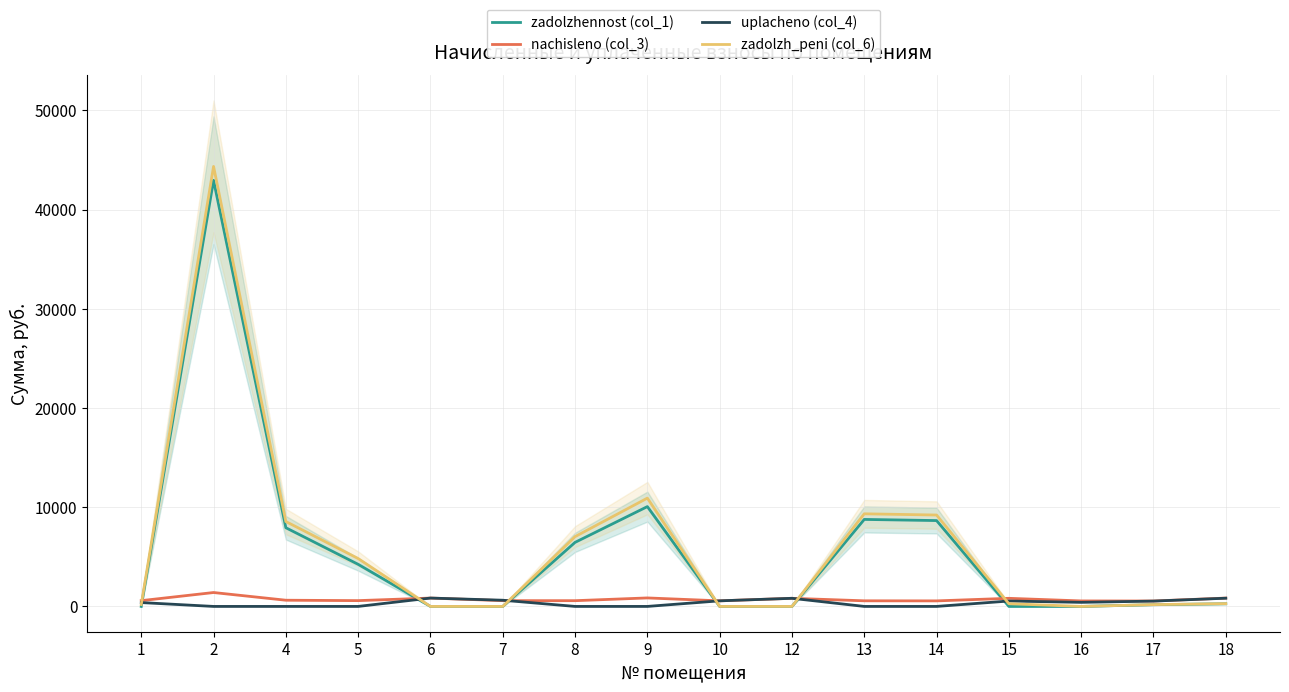

Reading left to right, what are all the values shown in this chart?

zadolzhennost (col_1): 1=0.0	2=42948.1	4=7930.9	5=4242.0	6=0.0	7=0.0	8=6455.3	9=10060.2	10=0.0	12=0.0	13=8768.6	14=8653.2	15=0.0	16=0.0	17=173.5	18=267.6
nachisleno (col_3): 1=582.2	2=1400.6	4=625.0	5=584.0	6=842.6	7=582.2	8=578.5	9=855.6	10=563.6	12=818.4	13=565.4	14=558.0	15=816.5	16=554.3	17=545.0	18=840.7
uplacheno (col_4): 1=388.1	2=0.0	4=0.0	5=0.0	6=842.6	7=625.0	8=0.0	9=0.0	10=563.6	12=818.4	13=0.0	14=0.0	15=544.4	16=409.2	17=536.8	18=828.1
zadolzh_peni (col_6): 1=194.1	2=44348.7	4=8555.9	5=4826.1	6=0.0	7=0.0	8=7033.7	9=10915.8	10=0.0	12=0.0	13=9334.1	14=9211.2	15=272.2	16=0.0	17=181.7	18=280.2